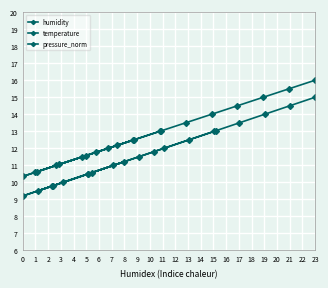

Which series changed the most between 9 and 16?

humidity